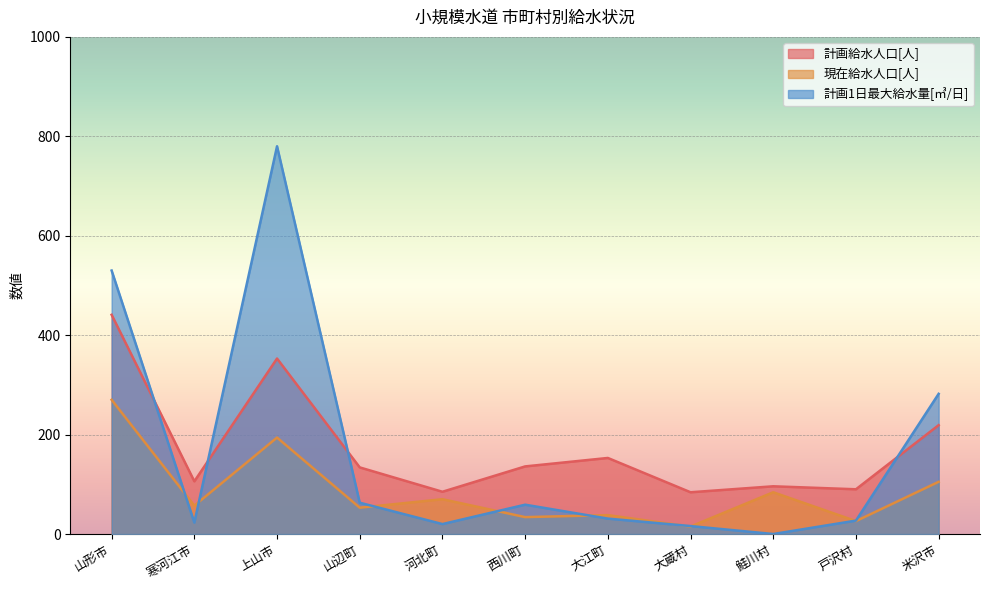

Rank the categories by 計画1日最大給水量[㎥/日] value from lowest to highest.

鮭川村, 大蔵村, 河北町, 寒河江市, 戸沢村, 大江町, 西川町, 山辺町, 米沢市, 山形市, 上山市